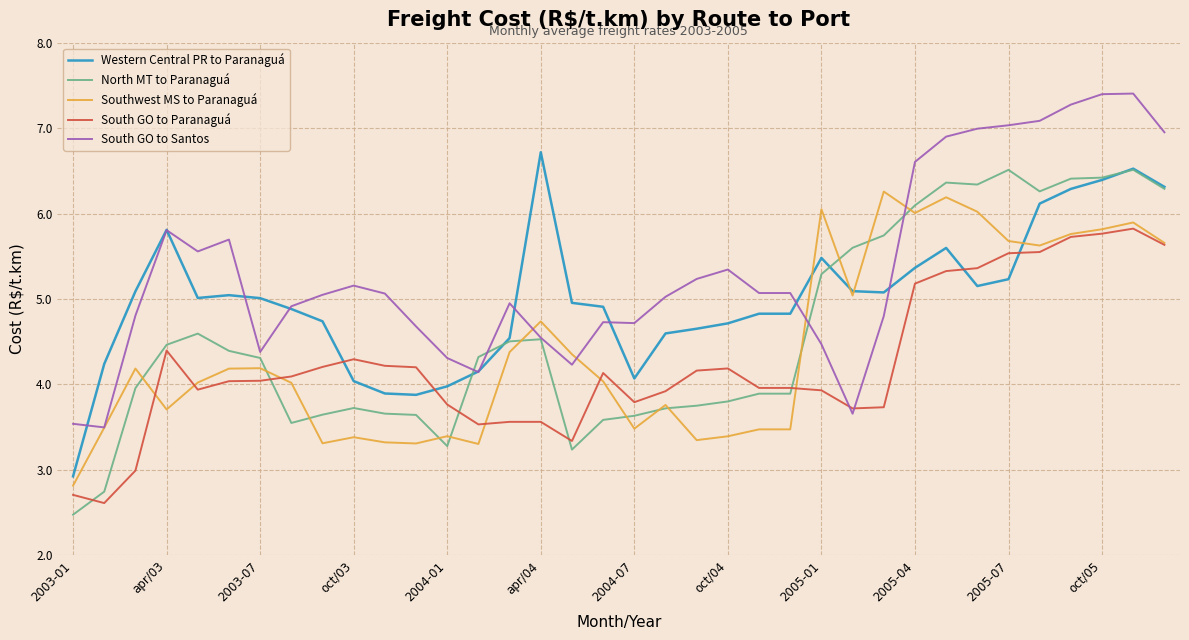

What is the minimum value shown in the chart?

2.5